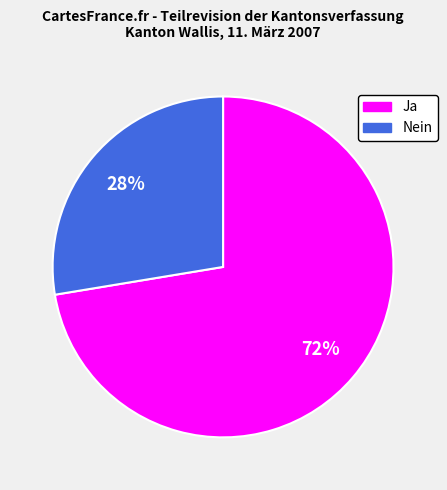

What percentage is the Ja slice, to the nearest percent?

72%